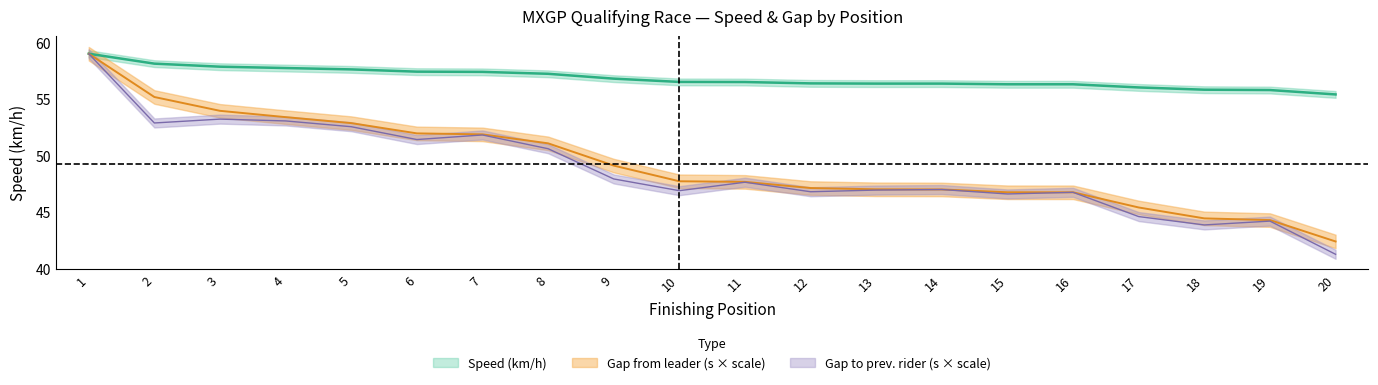

True or false: Gap1 and Speed intersect in this chart.

False